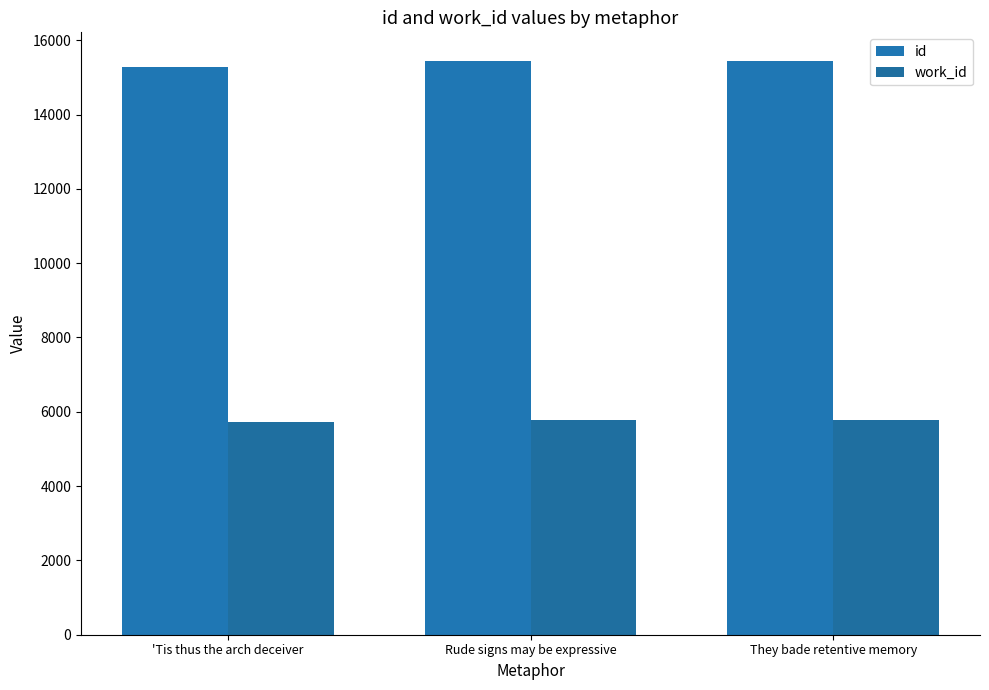

What is the sum of the id values at They bade retentive memory and Rude signs may be expressive?

30877